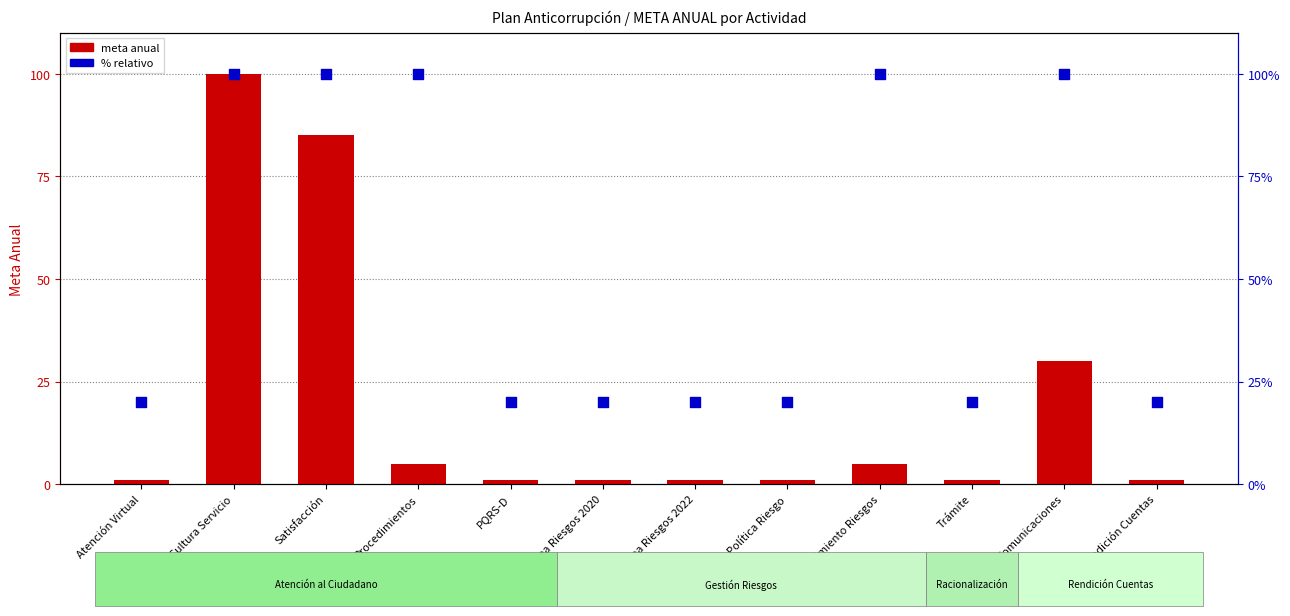

Which series contains the highest Y value?

meta anual